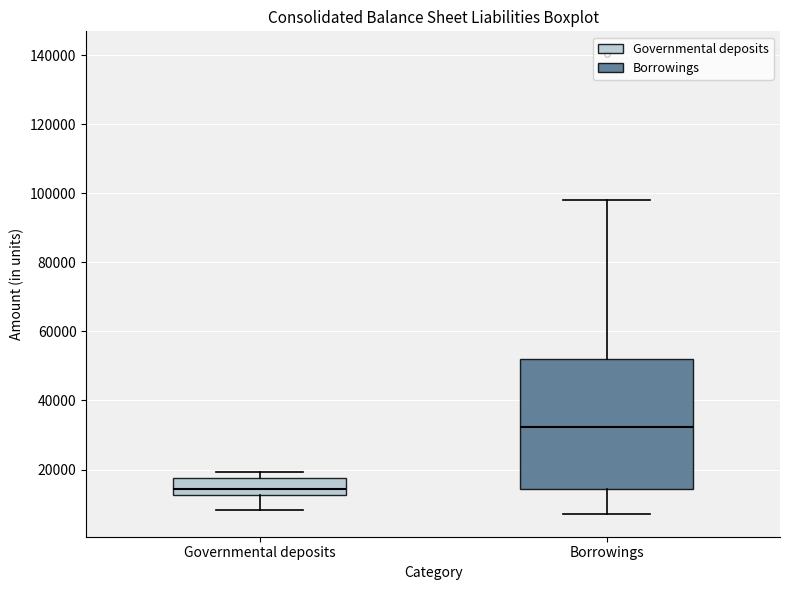

Where is the lower edge of the box for Governmental deposits on the y-axis? The values are not printed on the chart, so give them approximately, as read against the axis.

12000